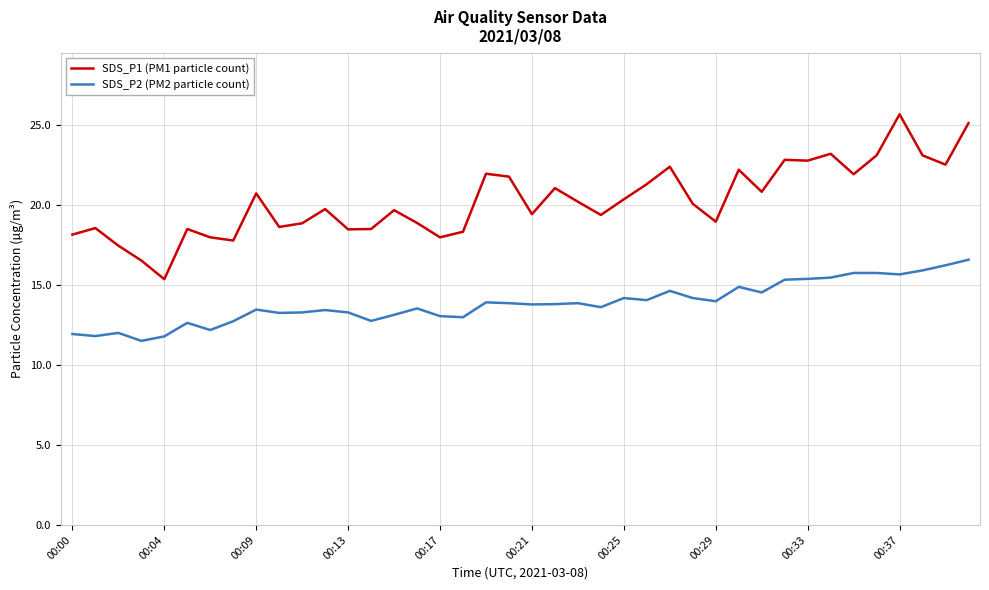

What is the difference between the maximum and minimum values in the SDS_P1 (PM1 particle count) series?

10.3